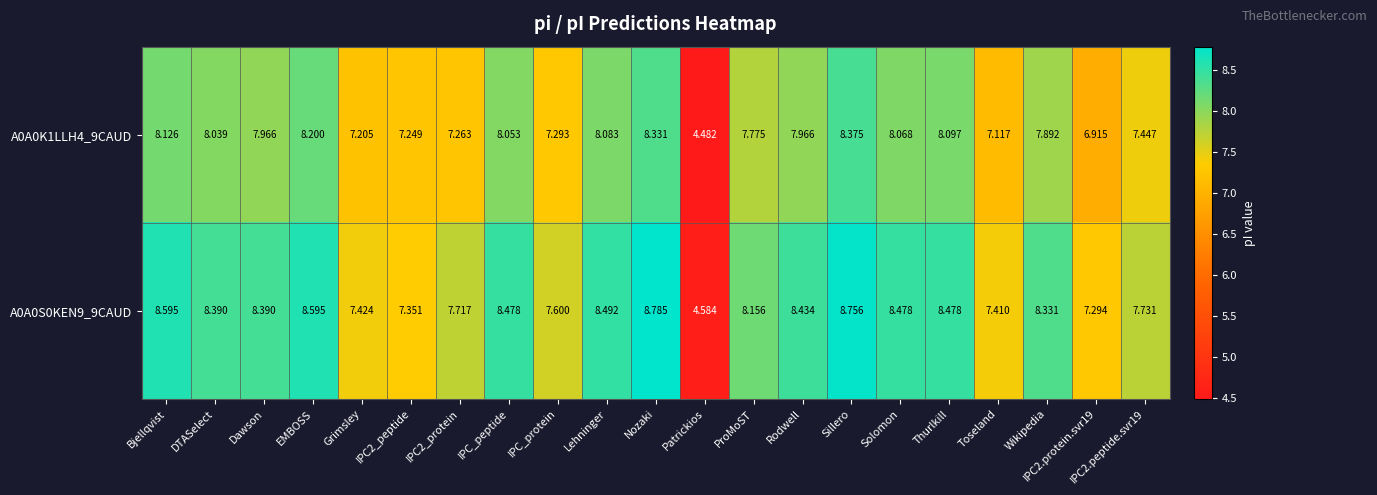

At which category is the sum across all series the highest?

Sillero